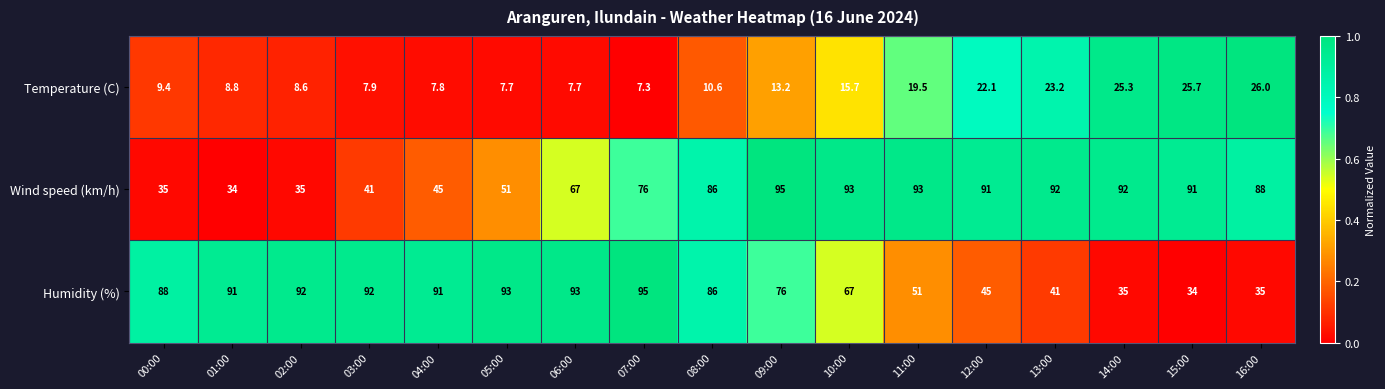

Is it true that Humidity (%) equals 93.0 at 05:00?

True